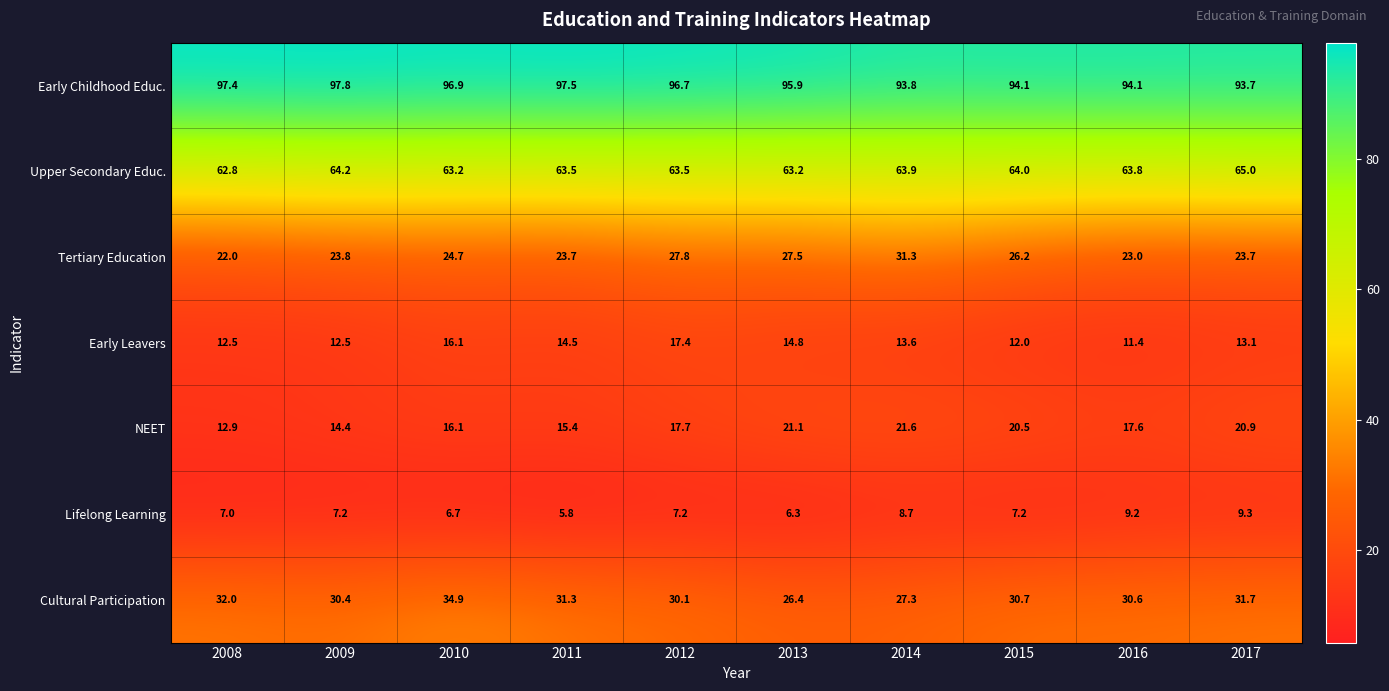

How many data points in Early Childhood Educ. are above 96?

5